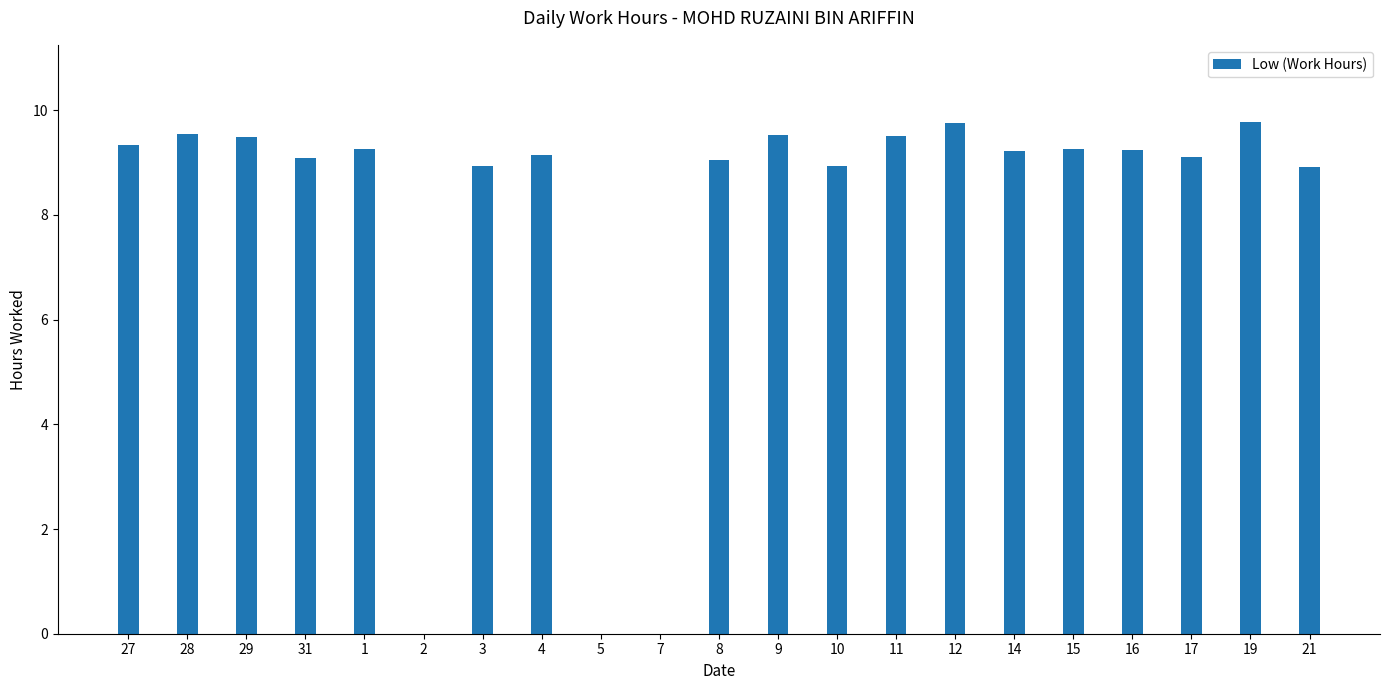

What is the greatest value displayed?

9.8